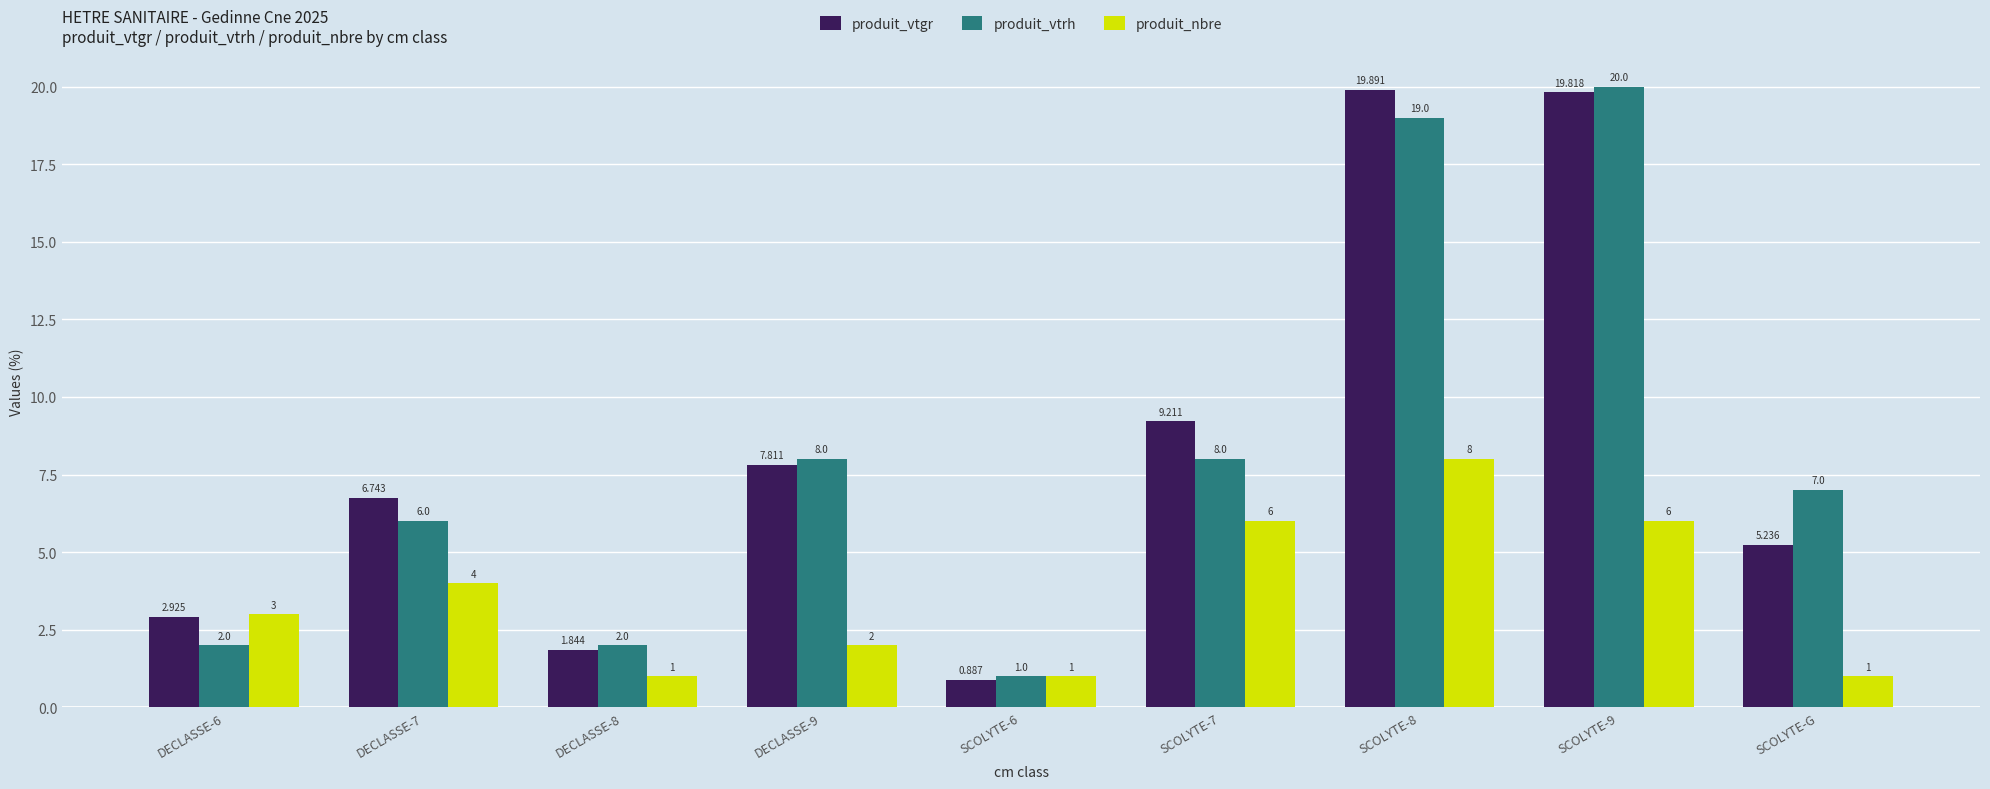

Is the value of produit_vtgr at DECLASSE-8 greater than the value of produit_vtrh at DECLASSE-6?

No